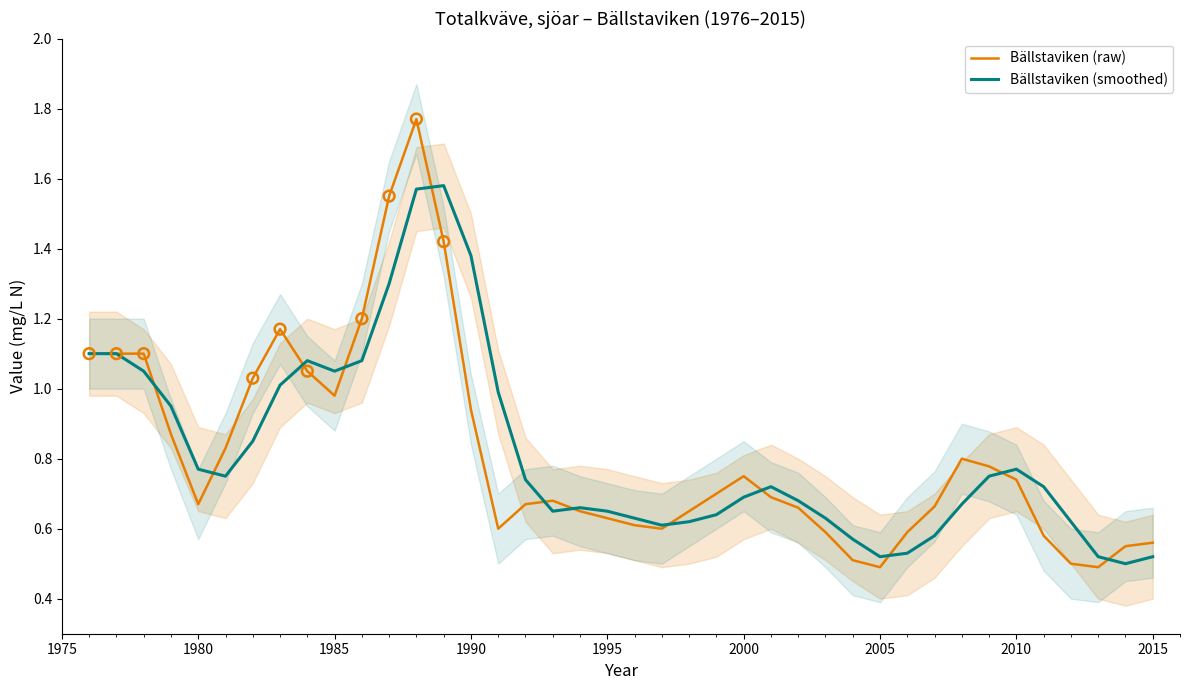

Which series contains the lowest Y value?

Bällstaviken (raw)